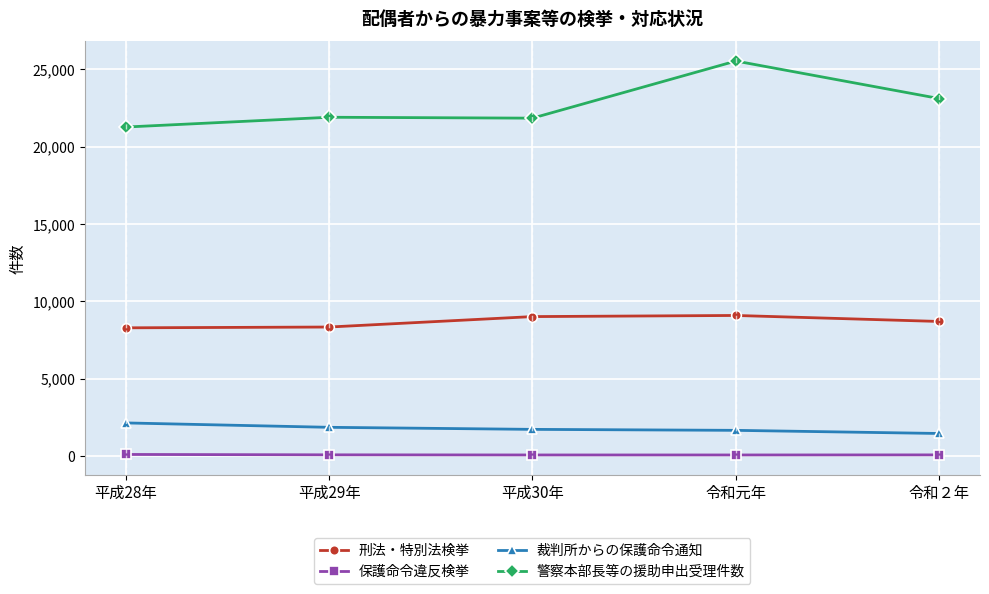

How many series are shown in this chart?

4